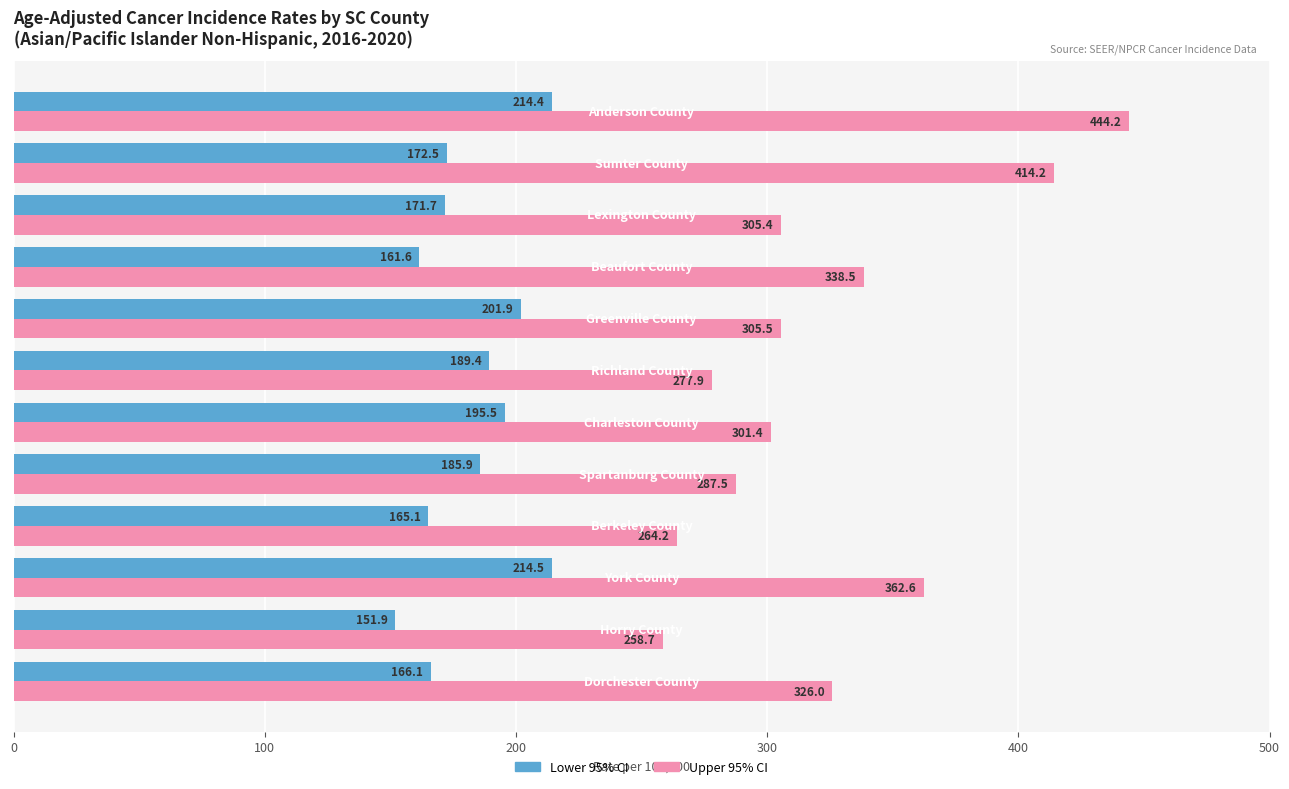

Rank the series by their average value, from highest to lowest.

Upper 95% CI, Lower 95% CI